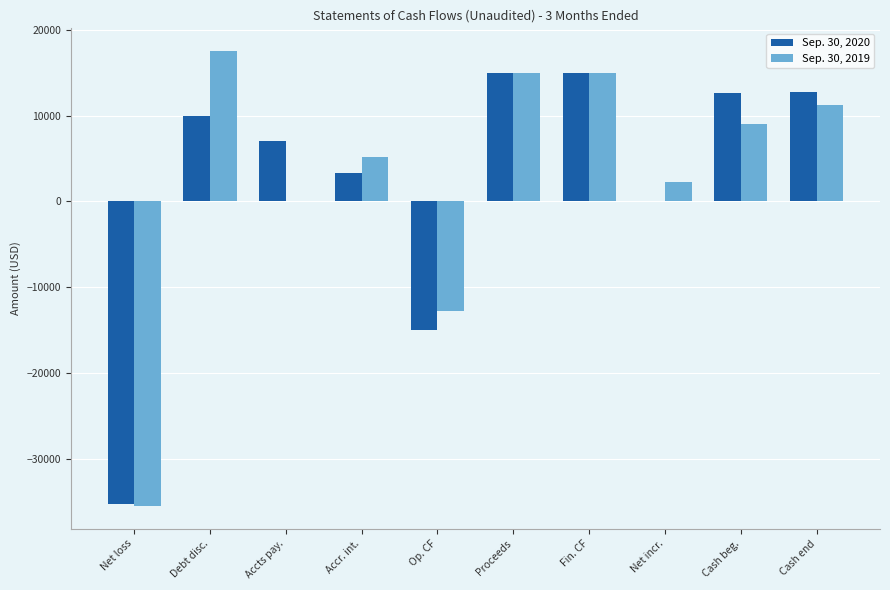

The Sep. 30, 2020 series shows 22202 at Cash end. True or false?

False